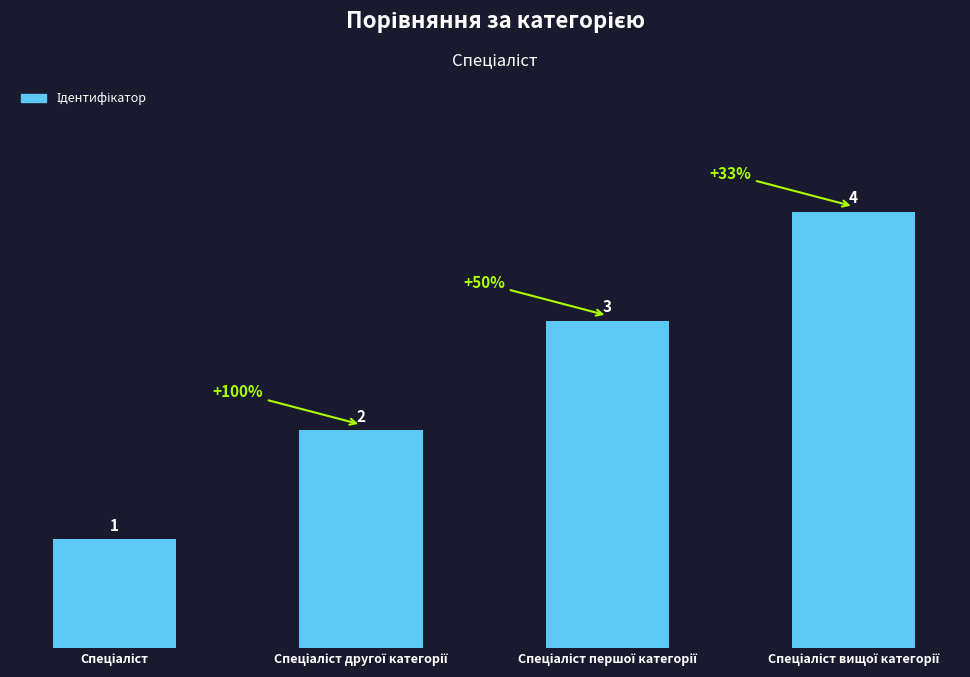

What is the value of the 3rd bar from the left?

3